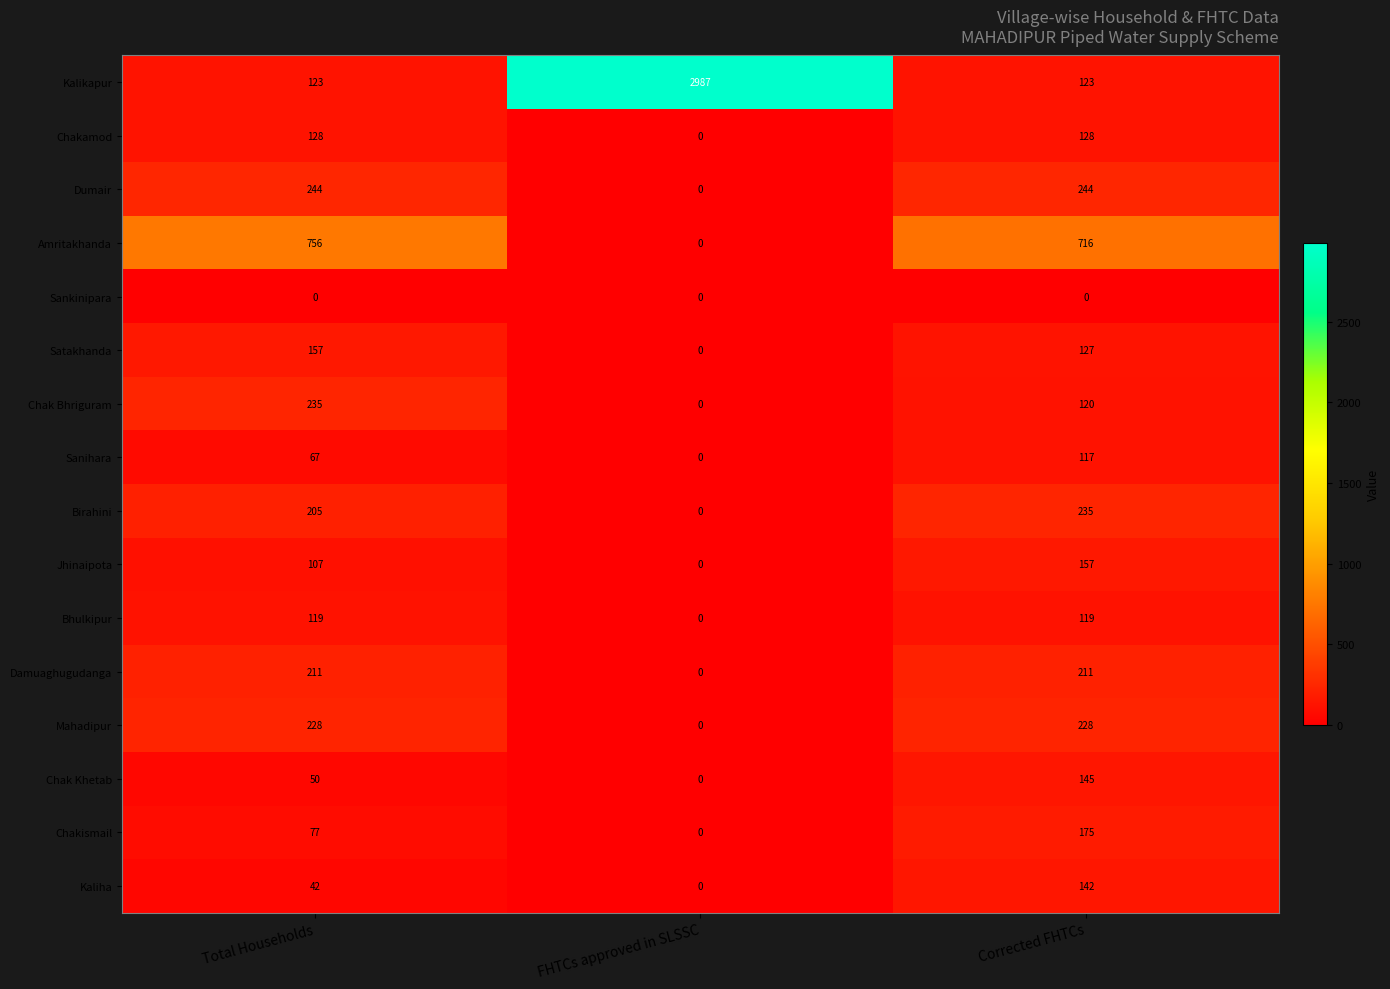

Which label corresponds to the largest value in the chart?

FHTCs approved in SLSSC